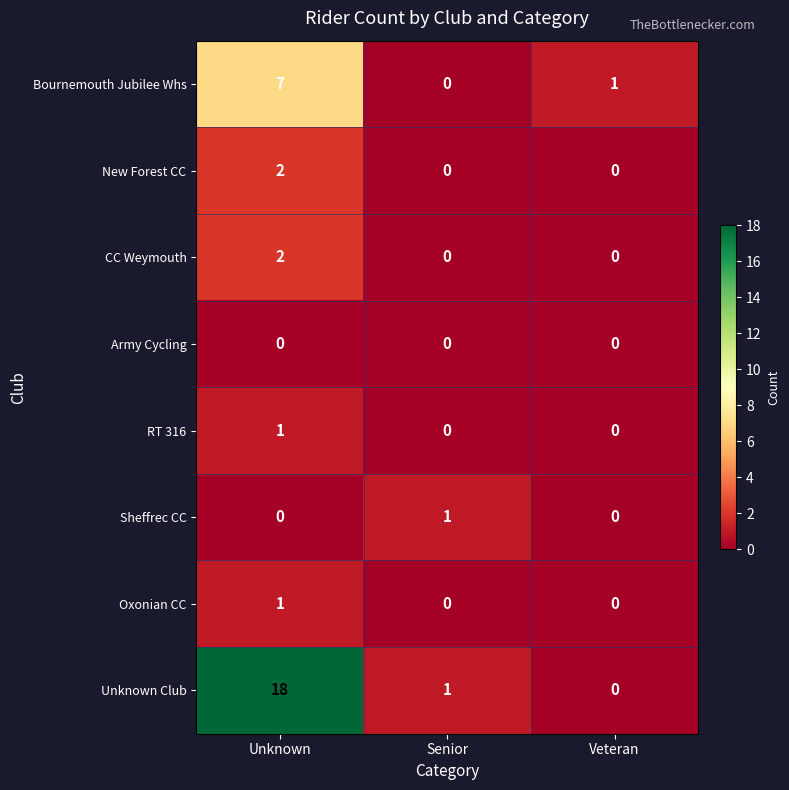

Which series has the largest total across all categories?

Unknown Club